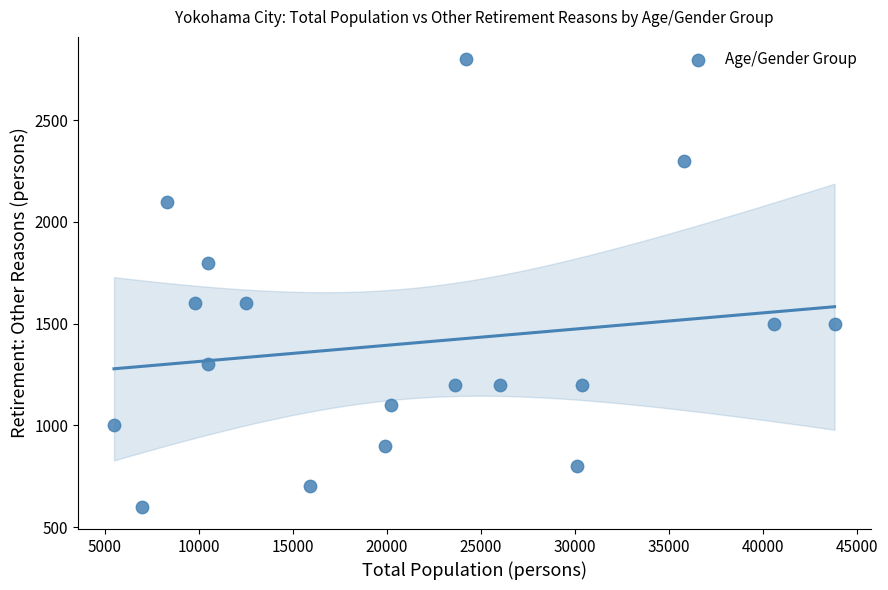

List the coordinates of all points as (X, Y) pairs, reading left to right.

(5500, 1000)  (7000, 600)  (8300, 2100)  (9800, 1600)  (10500, 1800)  (10500, 1300)  (12500, 1600)  (15900, 700)  (19900, 900)  (20200, 1100)  (23600, 1200)  (24200, 2800)  (26000, 1200)  (30100, 800)  (30400, 1200)  (35800, 2300)  (40600, 1500)  (43800, 1500)